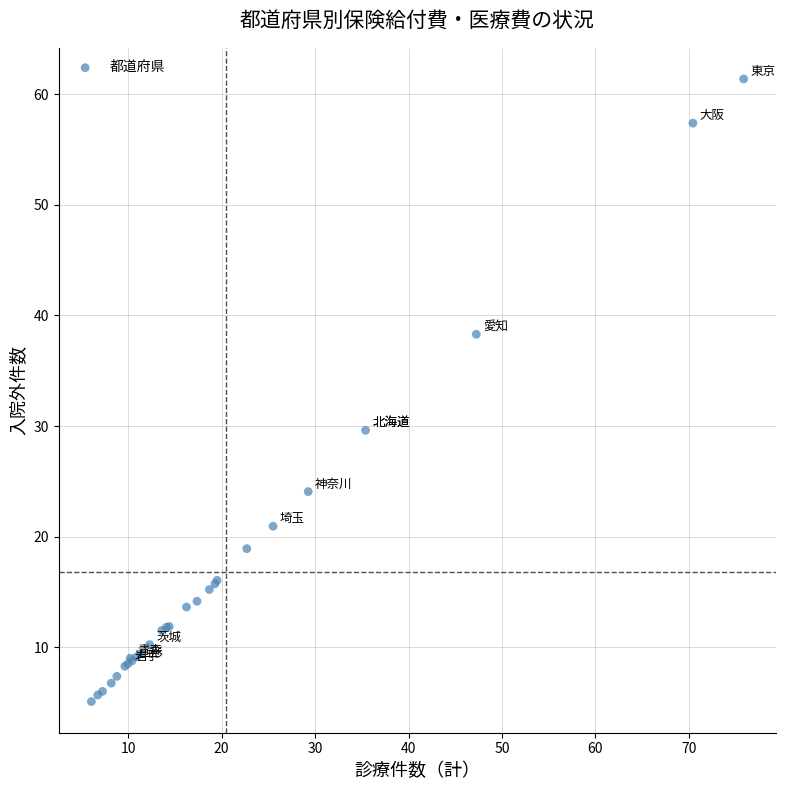

What Y value in the scatter plot is closest to 33?

29.6